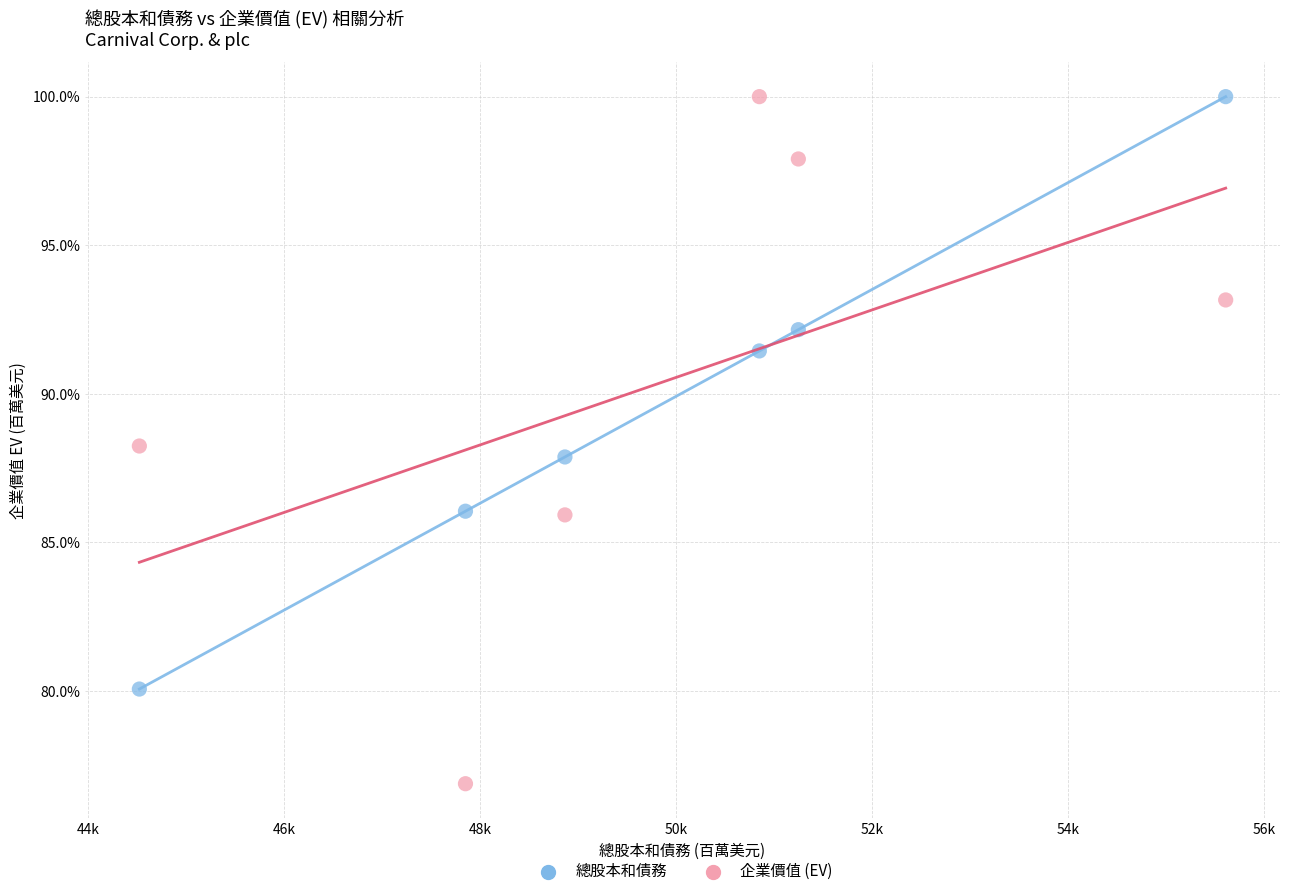

Which series has the largest Y range (max minus min)?

企業價值 (EV)